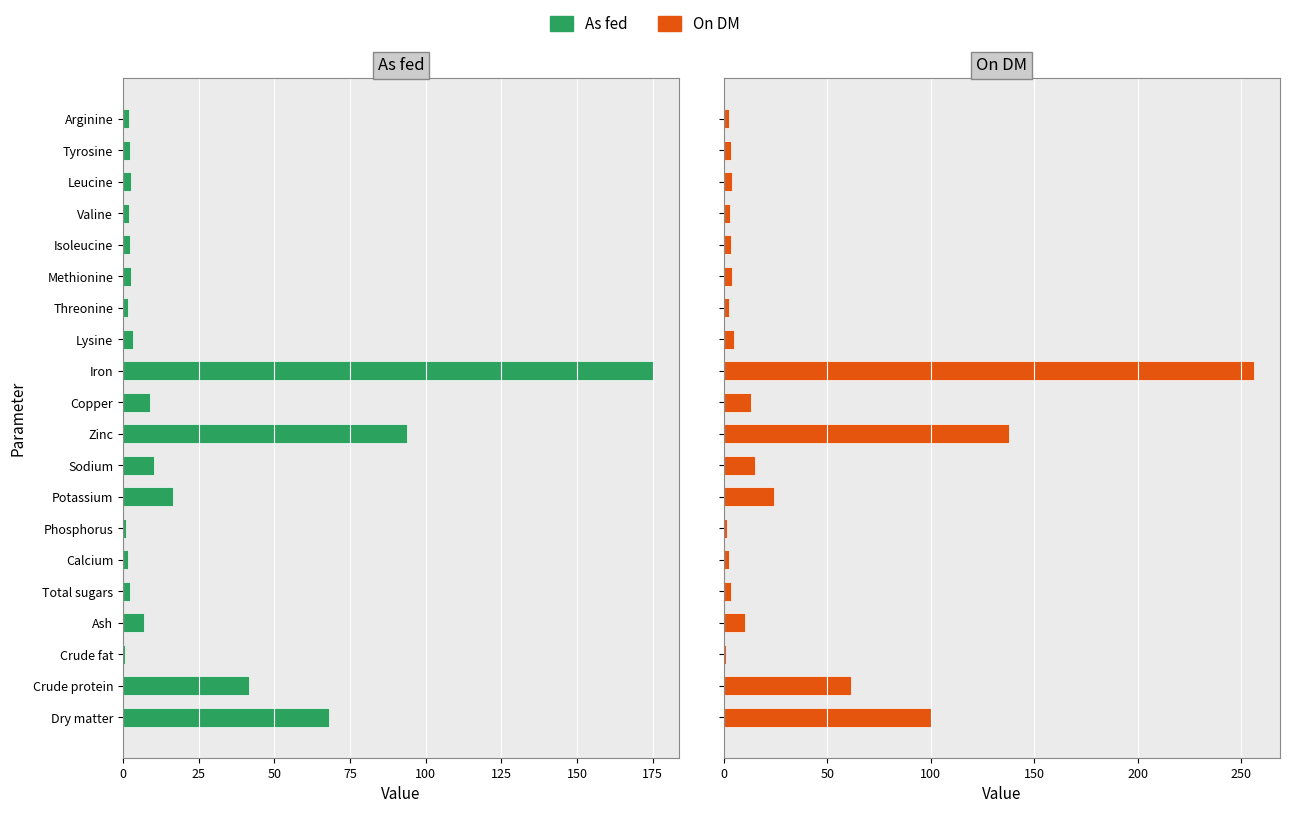

How many groups of bars are there?

20